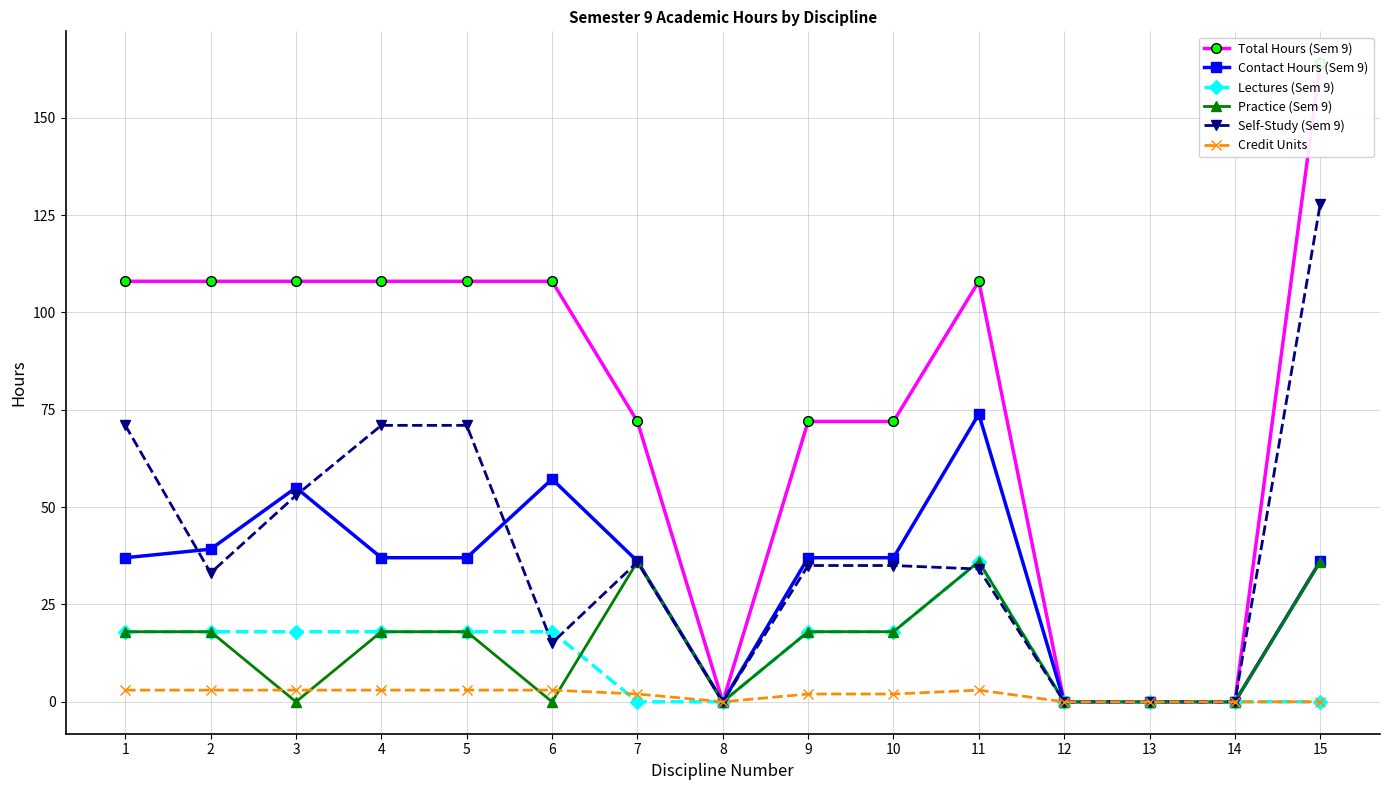

Between 9 and 14, which is larger?

9